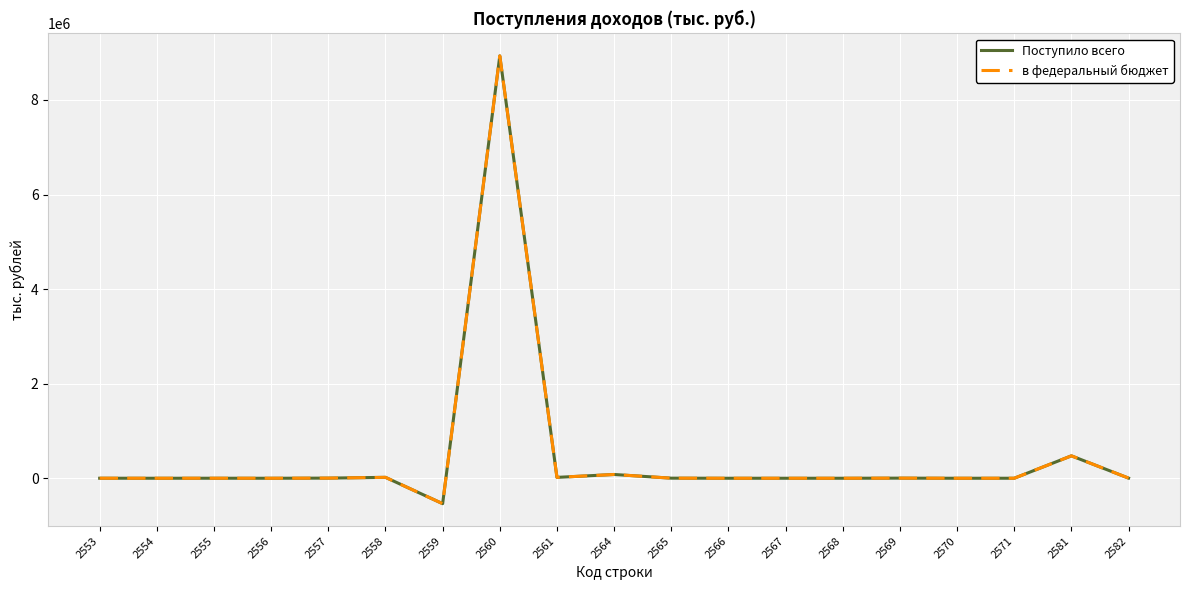

Does the chart have visible grid lines?

Yes